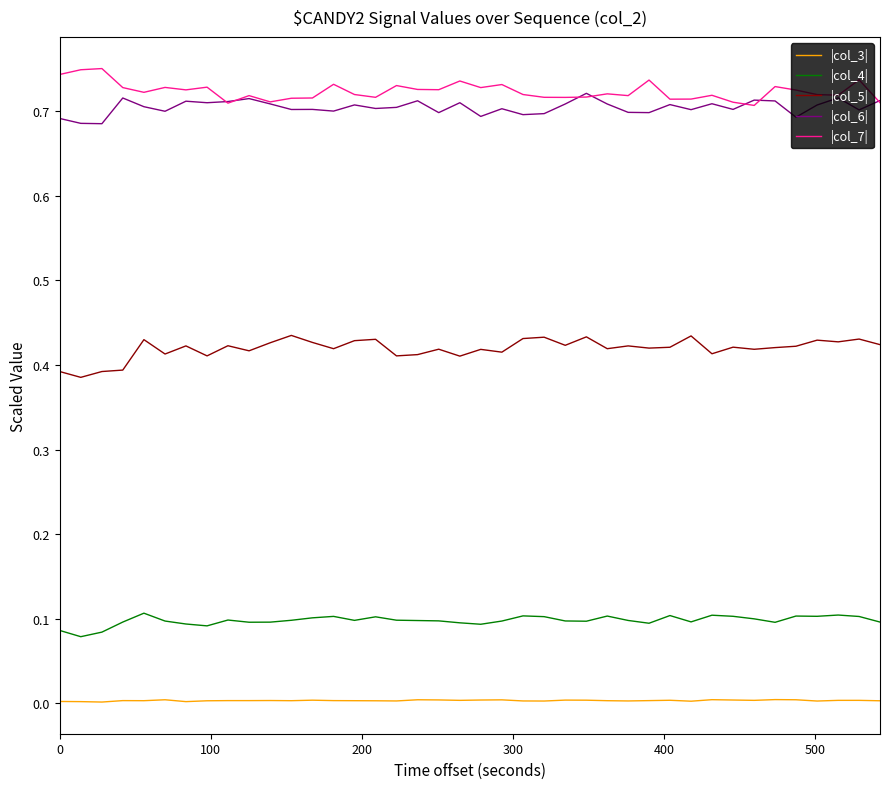

True or false: |col_4| and |col_3| cross at least once.

False